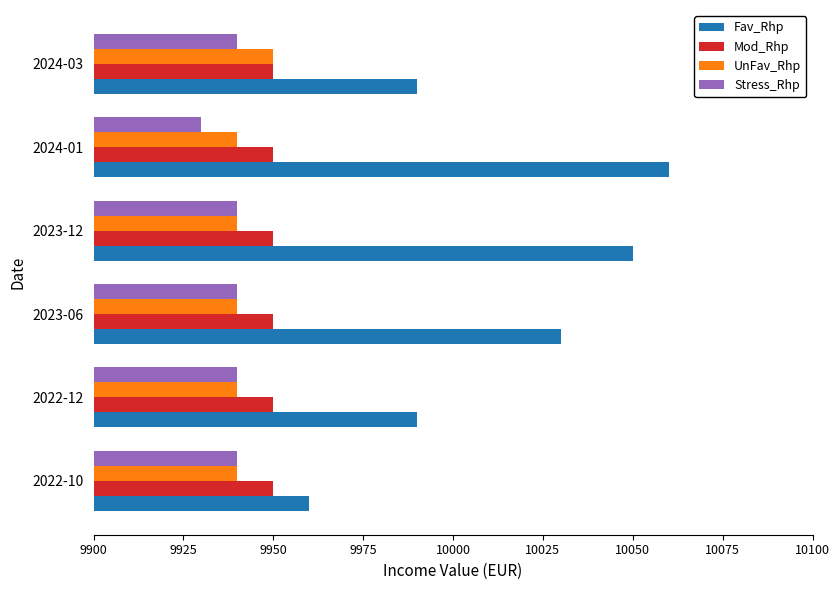

What is the sum of all UnFav_Rhp values?

59650